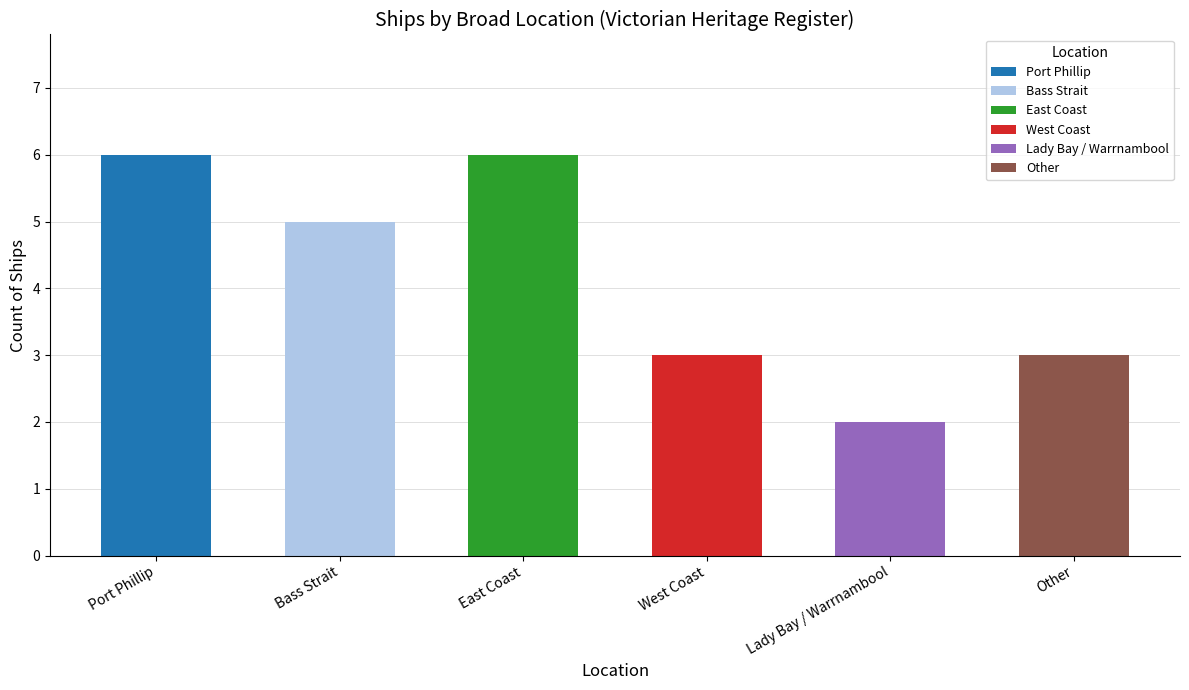

What is the difference between the maximum and minimum values?

4